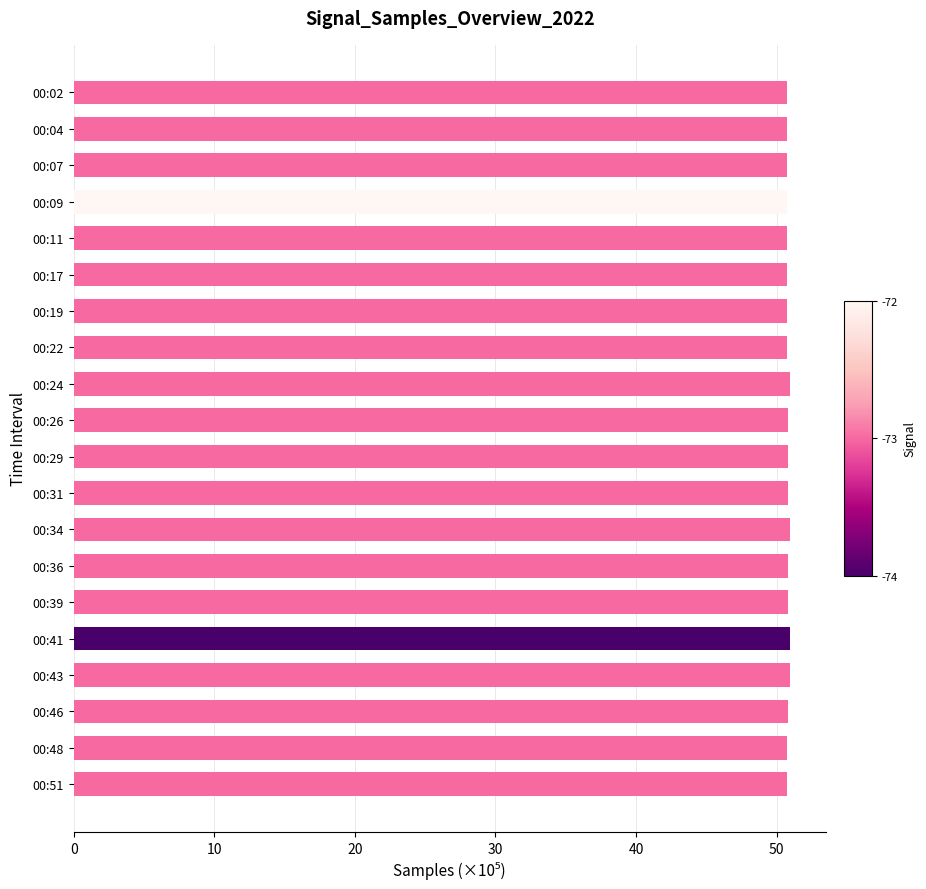

Is it true that the value at 00:31 is 66.6?

False